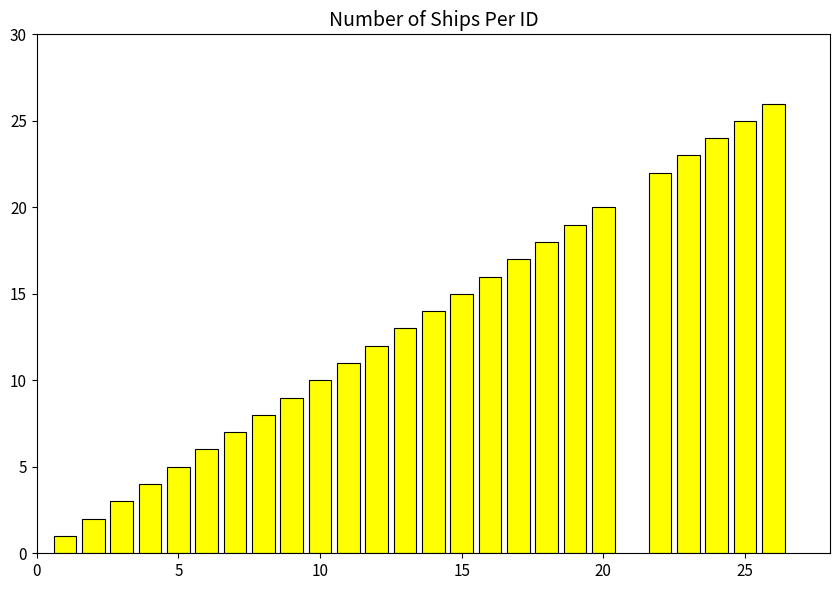

How many categories are shown in the chart?

25